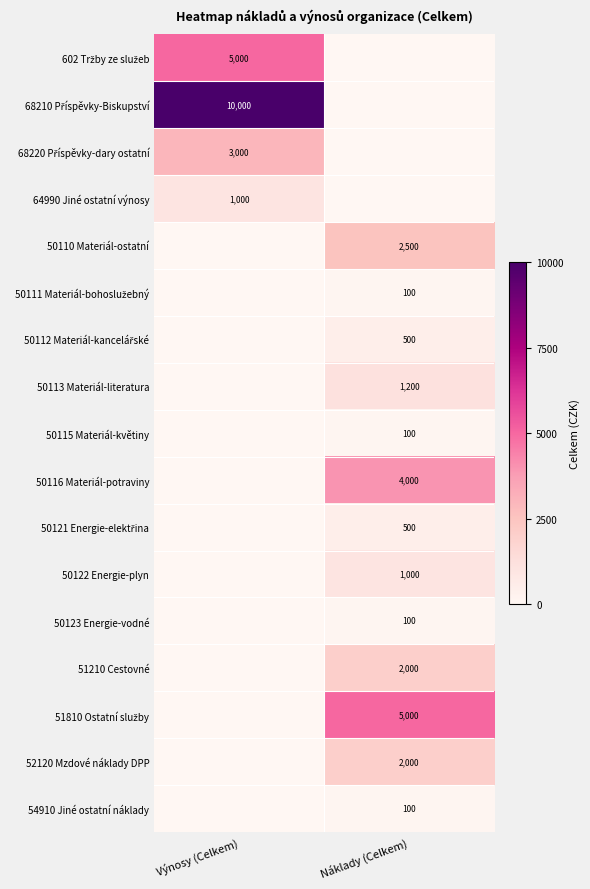

True or false: 50115 Materiál-květiny has a value of 159 at Náklady (Celkem).

False